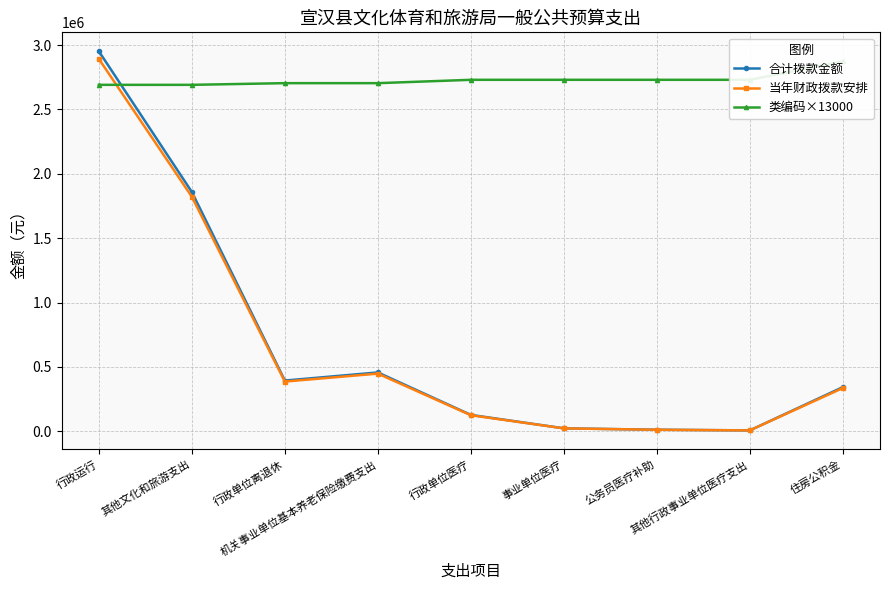

At which category is the sum across all series the highest?

行政运行